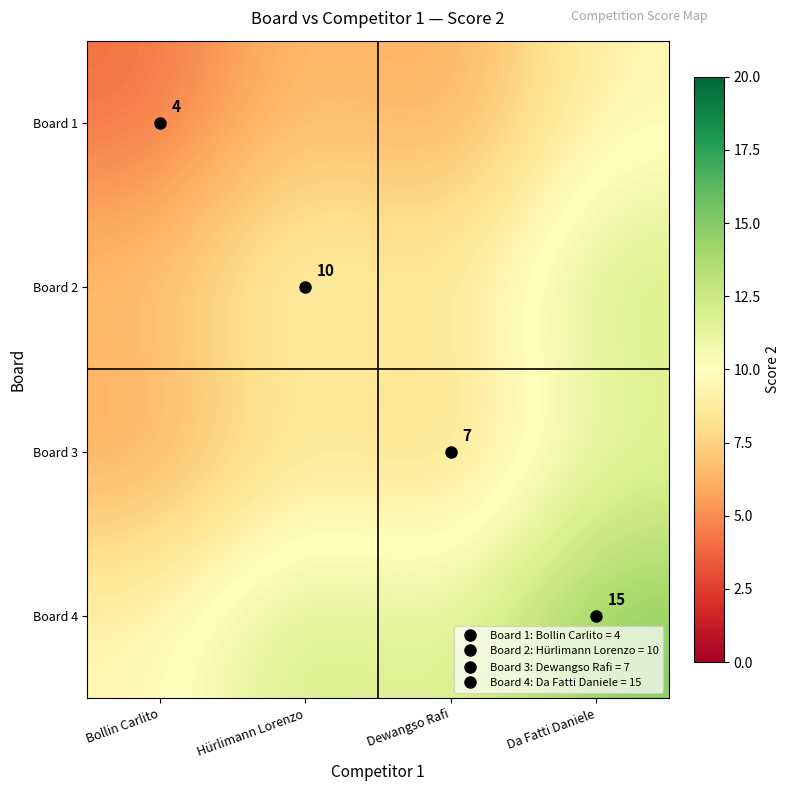

Between Dewangso Rafi and Da Fatti Daniele, which is larger?

Da Fatti Daniele